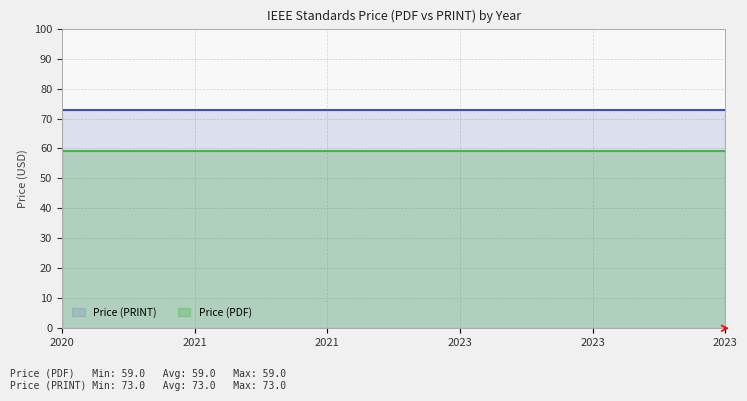

The Price (PRINT) series shows 35 at 2020. True or false?

False